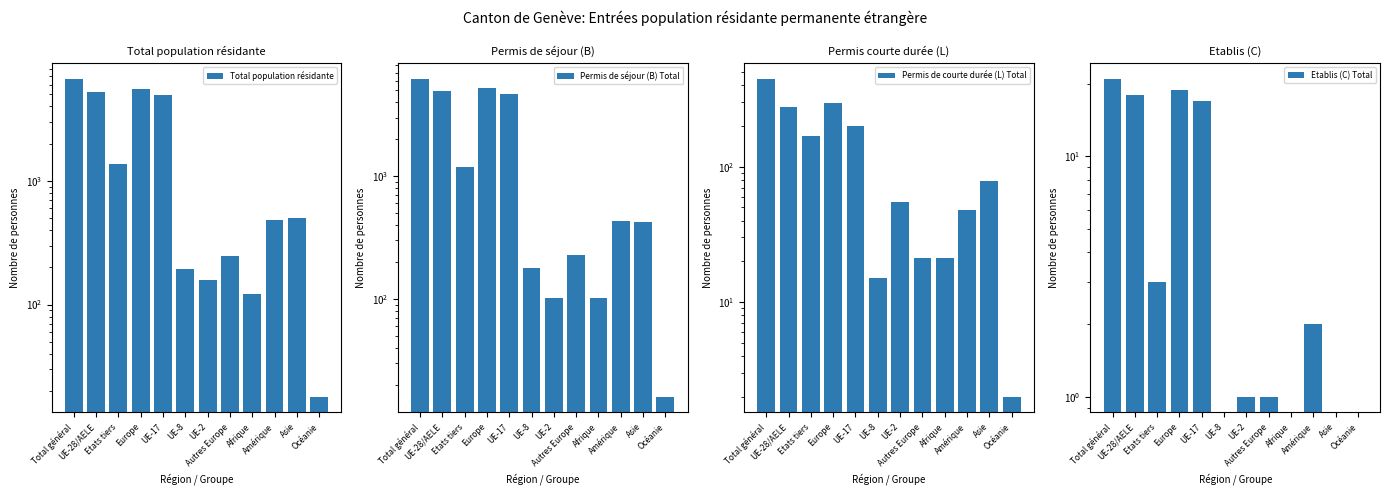

Is the value of Etablis (C) Total at Autres Europe greater than the value of Total population résidante at Autres Europe?

No